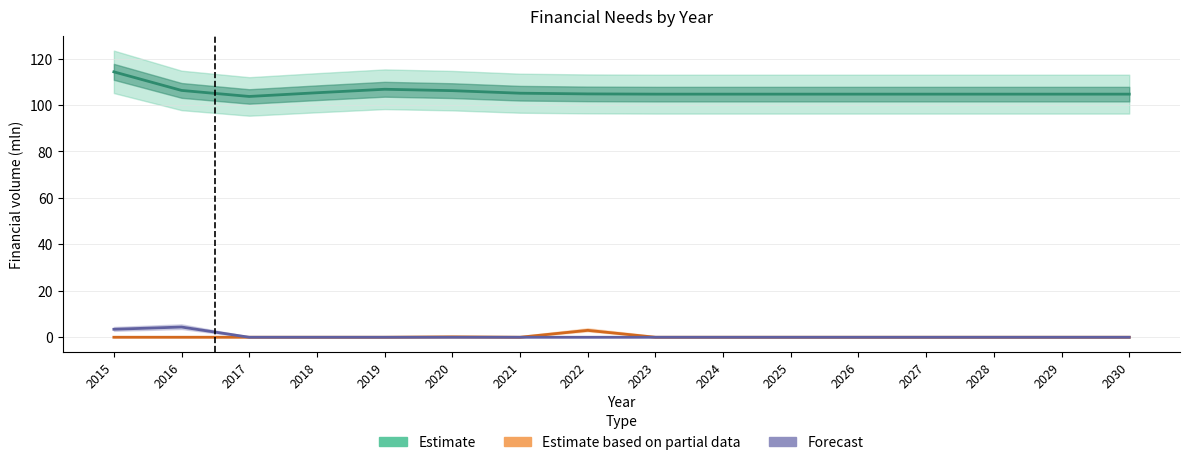

How many interior local valleys does the Estimate series have?

1